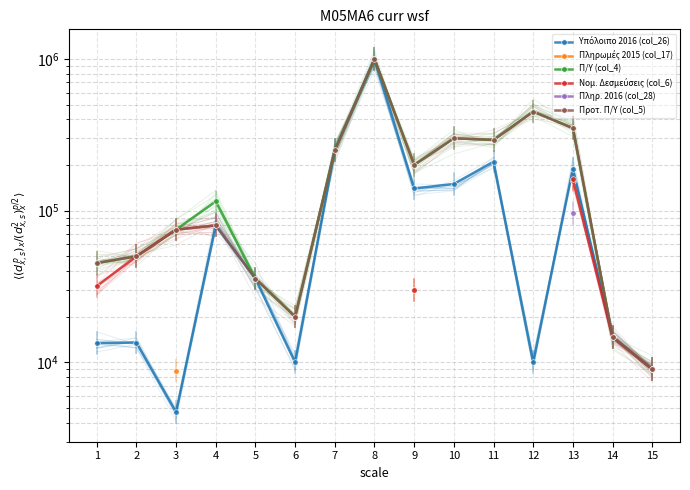

What is the value of the Προτ. Π/Υ (col_5) point at the 6th from the left?

20000.0